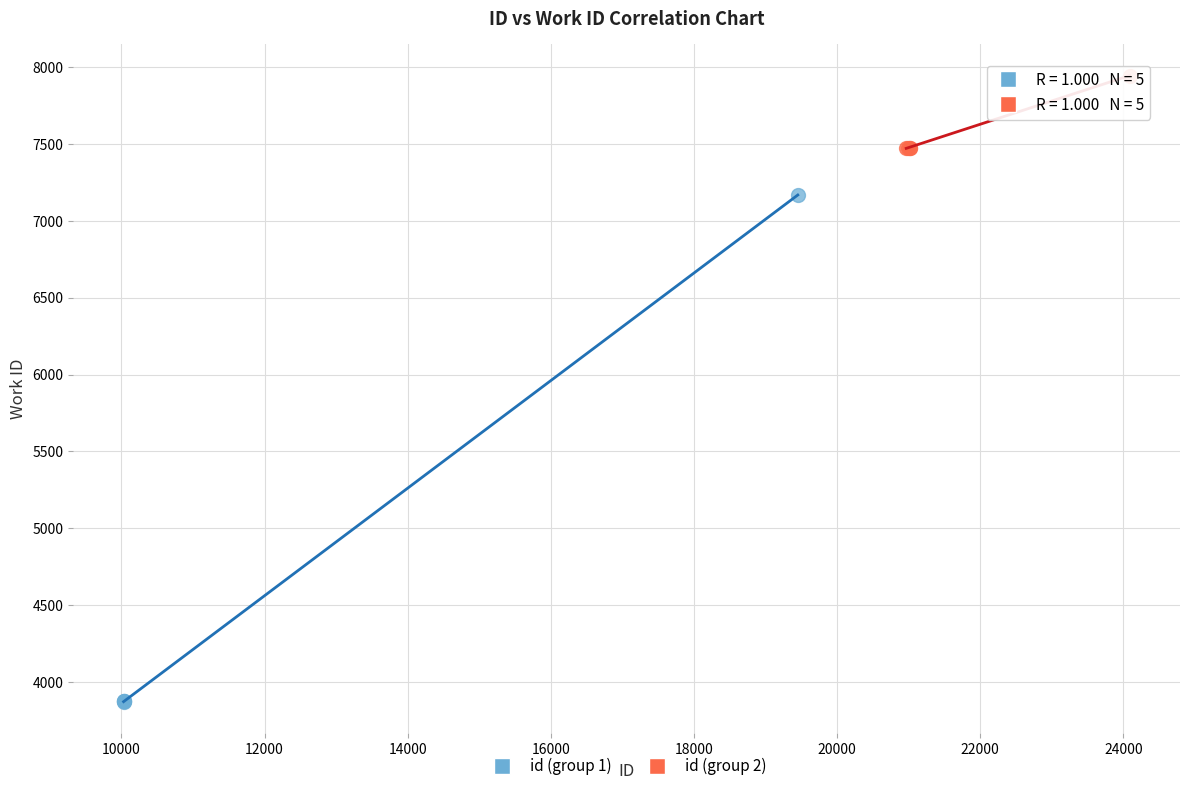

Which series contains the highest Y value?

id (group 2)